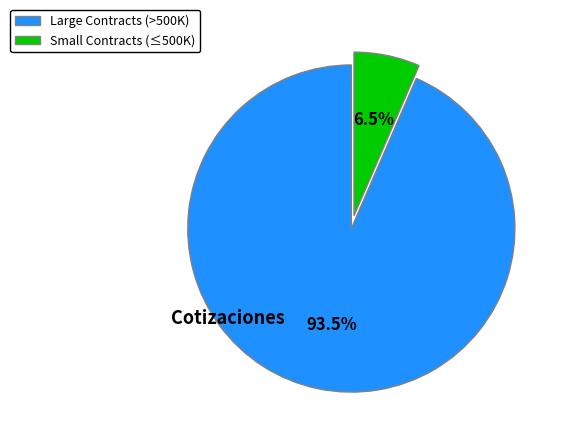

Rank the categories by value from lowest to highest.

Small Contracts (≤500K), Large Contracts (>500K)